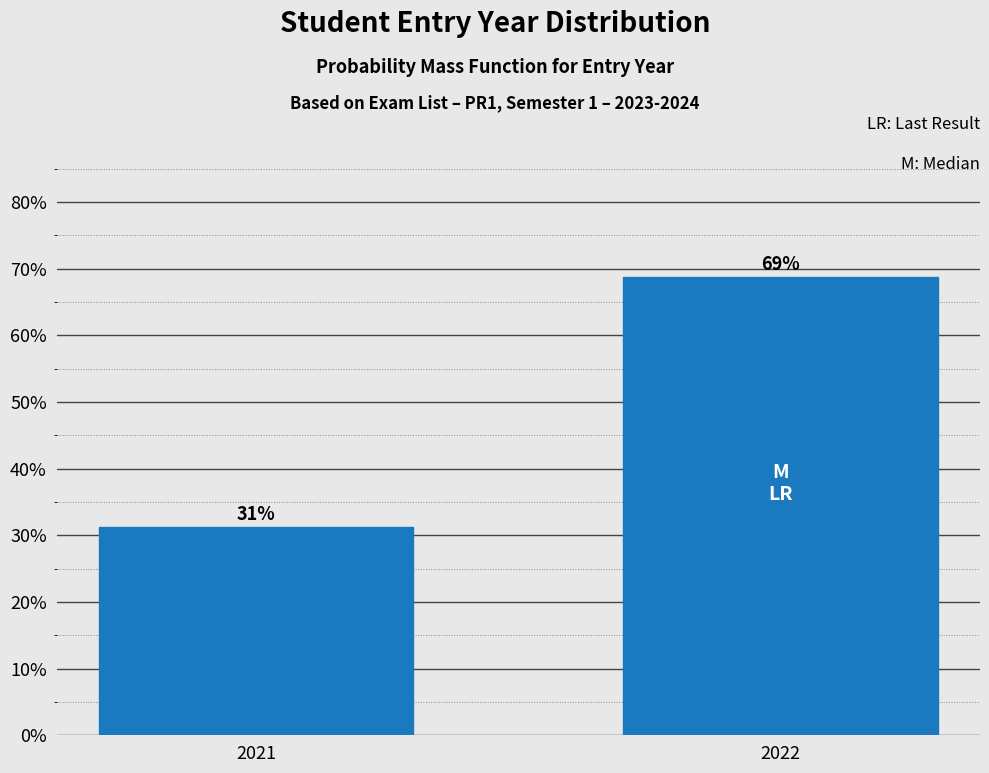

List the labels in order of value, largest first.

2022, 2021